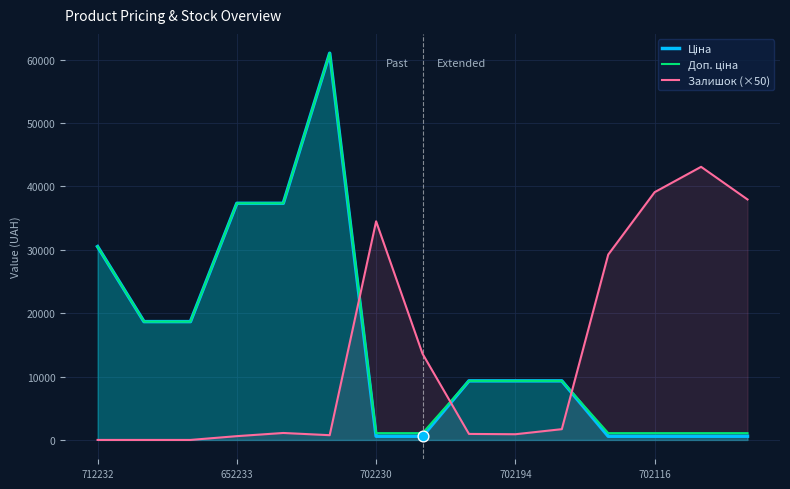

Which series has the widest spread of Y values?

Ціна